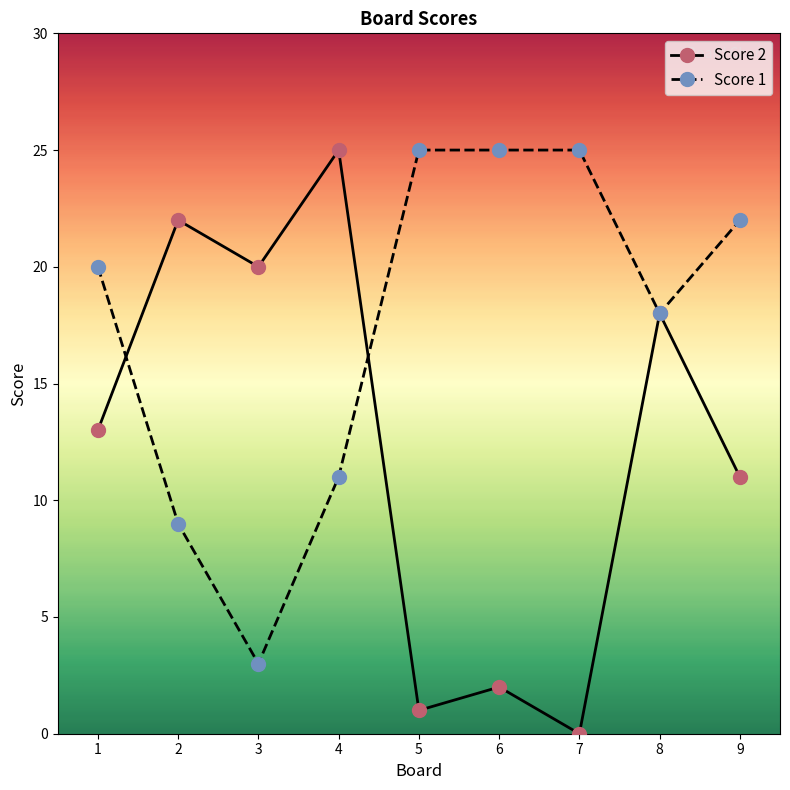

Which label corresponds to the smallest value in the chart?

7